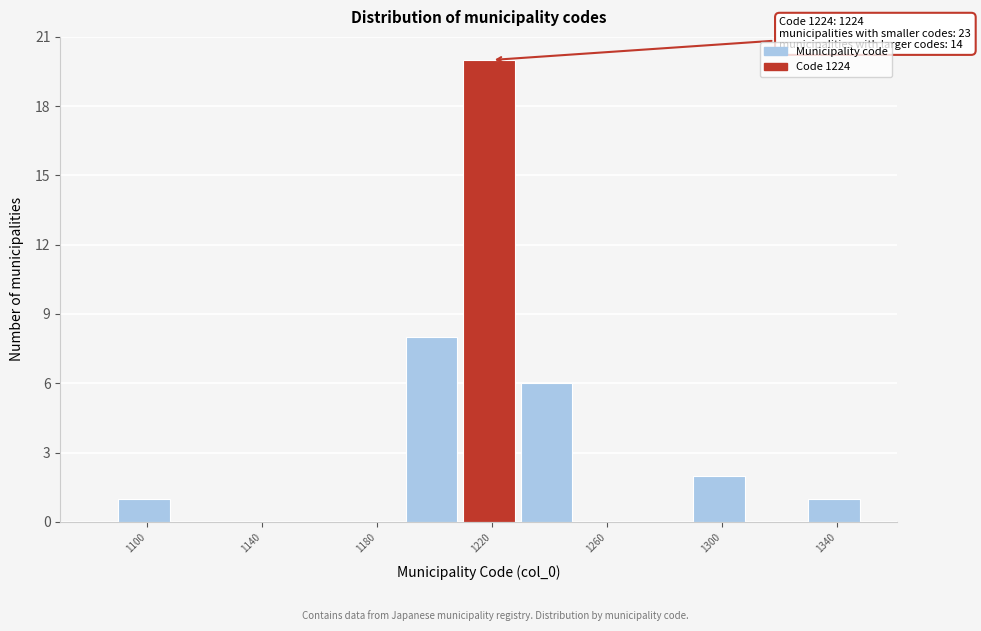

Which range on the x-axis has the tallest bar?

1210 to 1230